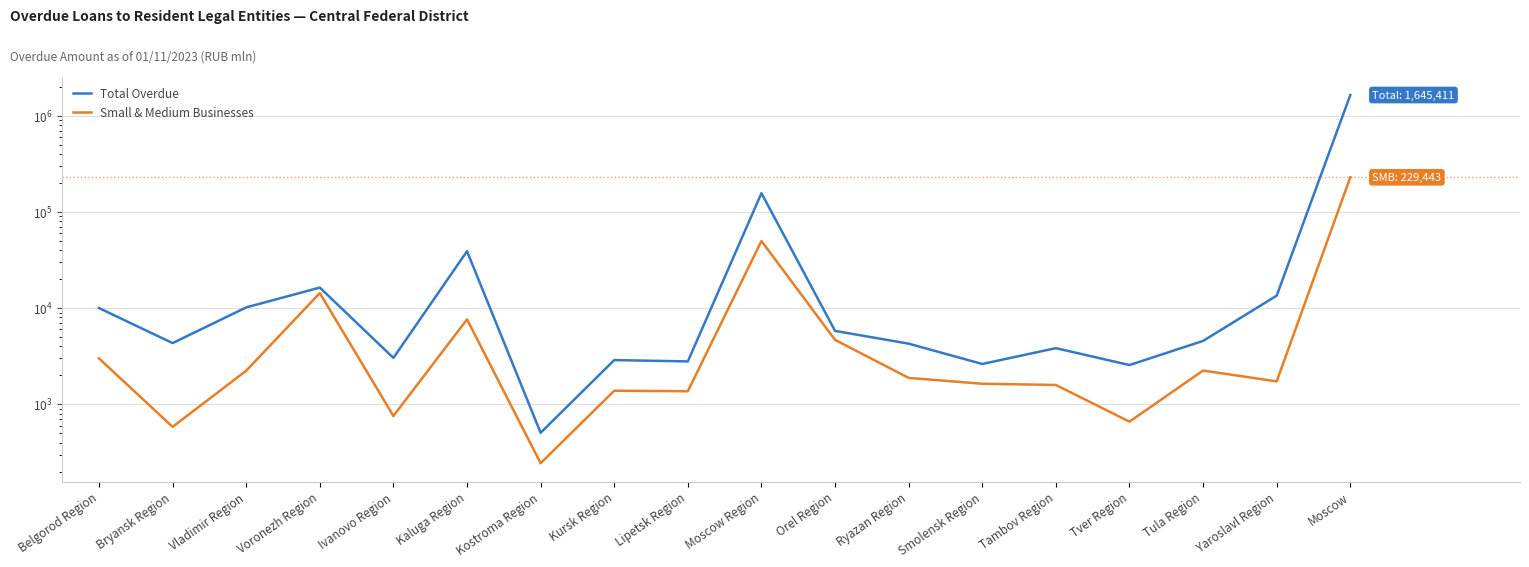

Reading left to right, extract all data points from this chart.

Total Overdue: Belgorod Region=10024	Bryansk Region=4331	Vladimir Region=10179	Voronezh Region=16362	Ivanovo Region=3038	Kaluga Region=39083	Kostroma Region=506	Kursk Region=2883	Lipetsk Region=2794	Moscow Region=156953	Orel Region=5798	Ryazan Region=4272	Smolensk Region=2627	Tambov Region=3837	Tver Region=2561	Tula Region=4563	Yaroslavl Region=13490	Moscow=1645411
Small & Medium Businesses: Belgorod Region=3005	Bryansk Region=583	Vladimir Region=2235	Voronezh Region=14342	Ivanovo Region=756	Kaluga Region=7640	Kostroma Region=244	Kursk Region=1384	Lipetsk Region=1368	Moscow Region=49933	Orel Region=4677	Ryazan Region=1882	Smolensk Region=1636	Tambov Region=1589	Tver Region=660	Tula Region=2245	Yaroslavl Region=1731	Moscow=229443